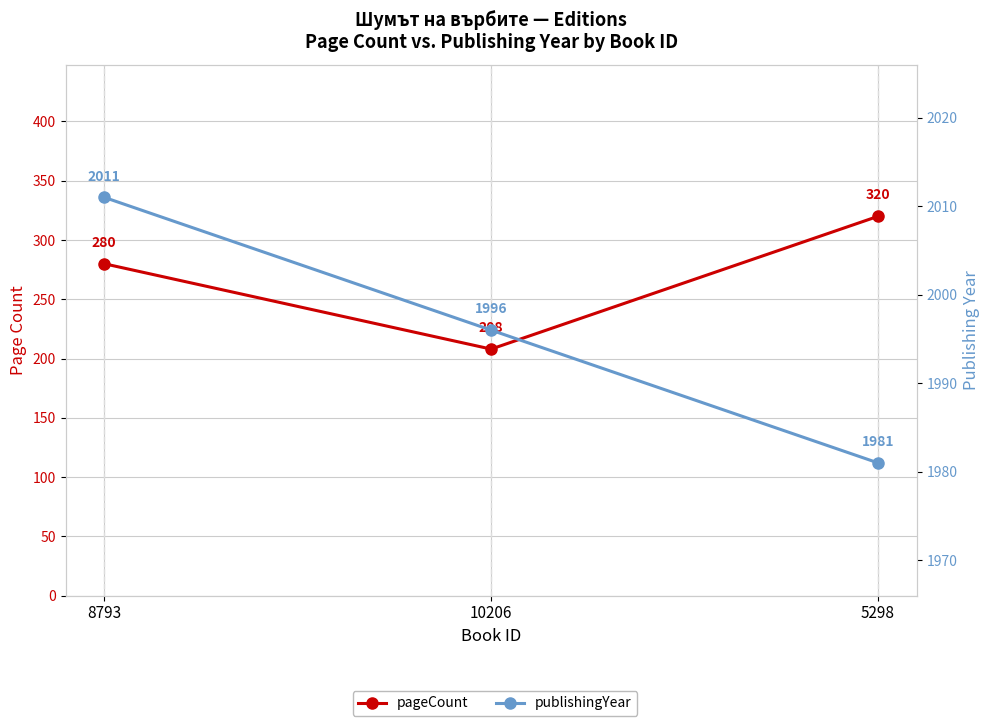

What is the value of the pageCount point at the 1st from the left?

280